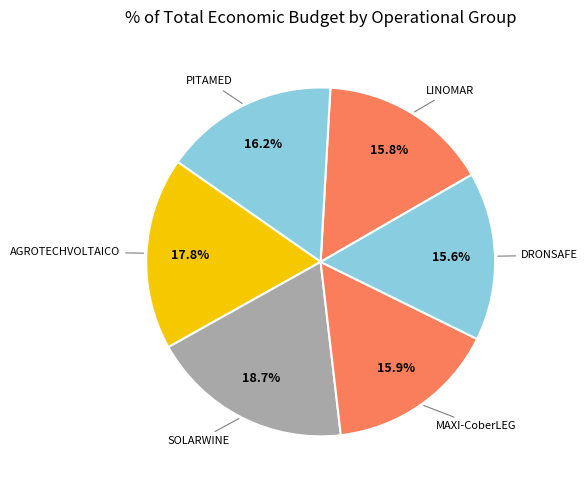

How many slices are in this pie chart?

6